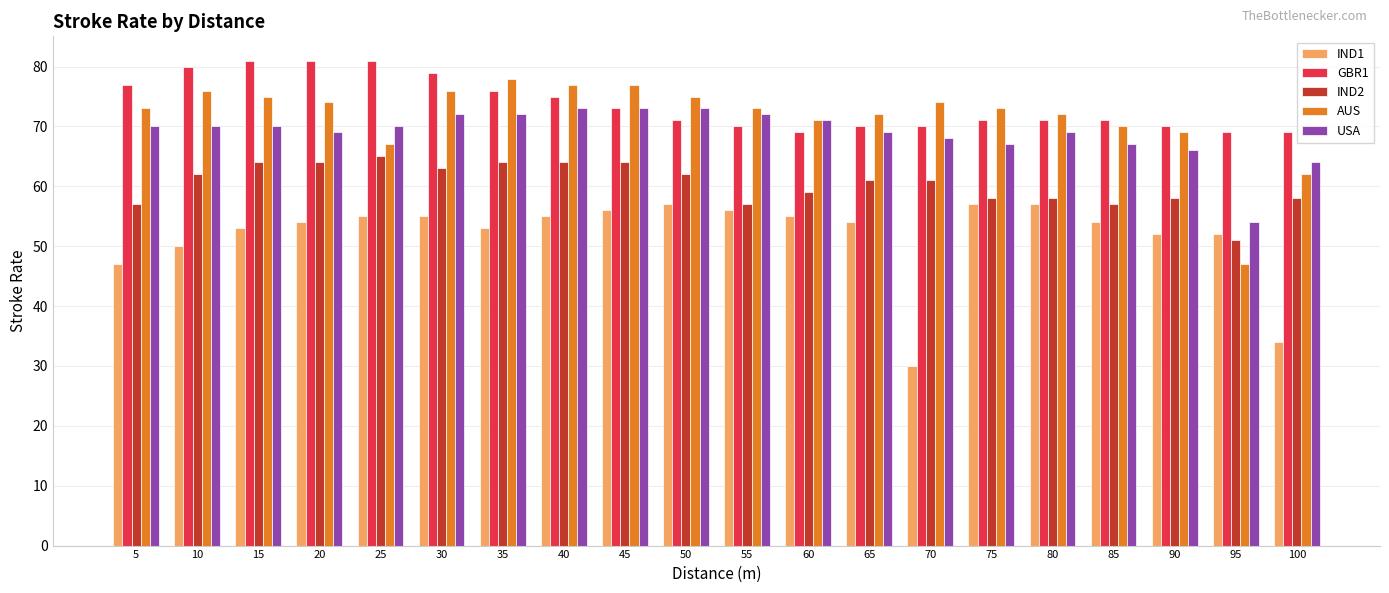

What is the value of the IND1 bar at the 1st from the left?

47